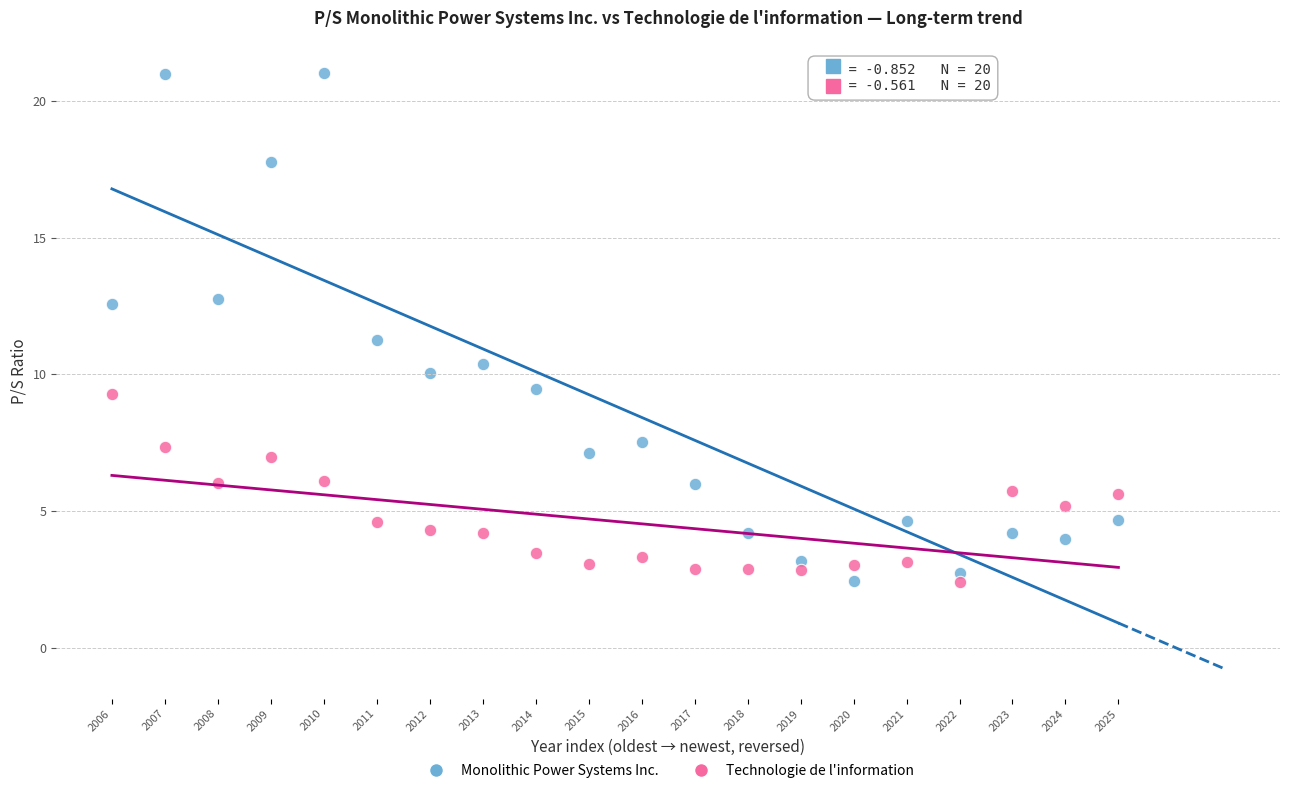

Which series contains the highest Y value?

Monolithic Power Systems Inc.